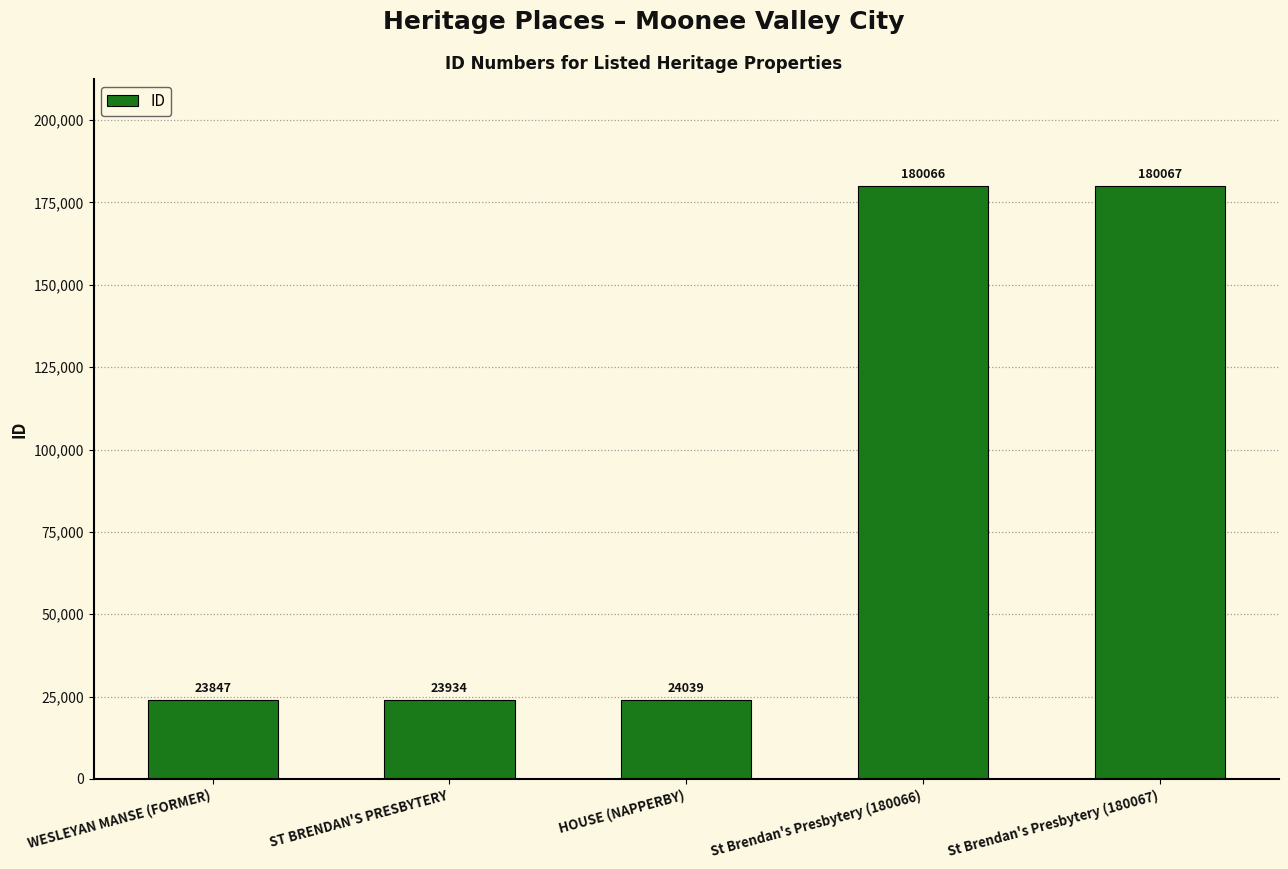

Approximately how many times larger is the value at WESLEYAN MANSE (FORMER) compared to St Brendan's Presbytery (180067)?

0.1